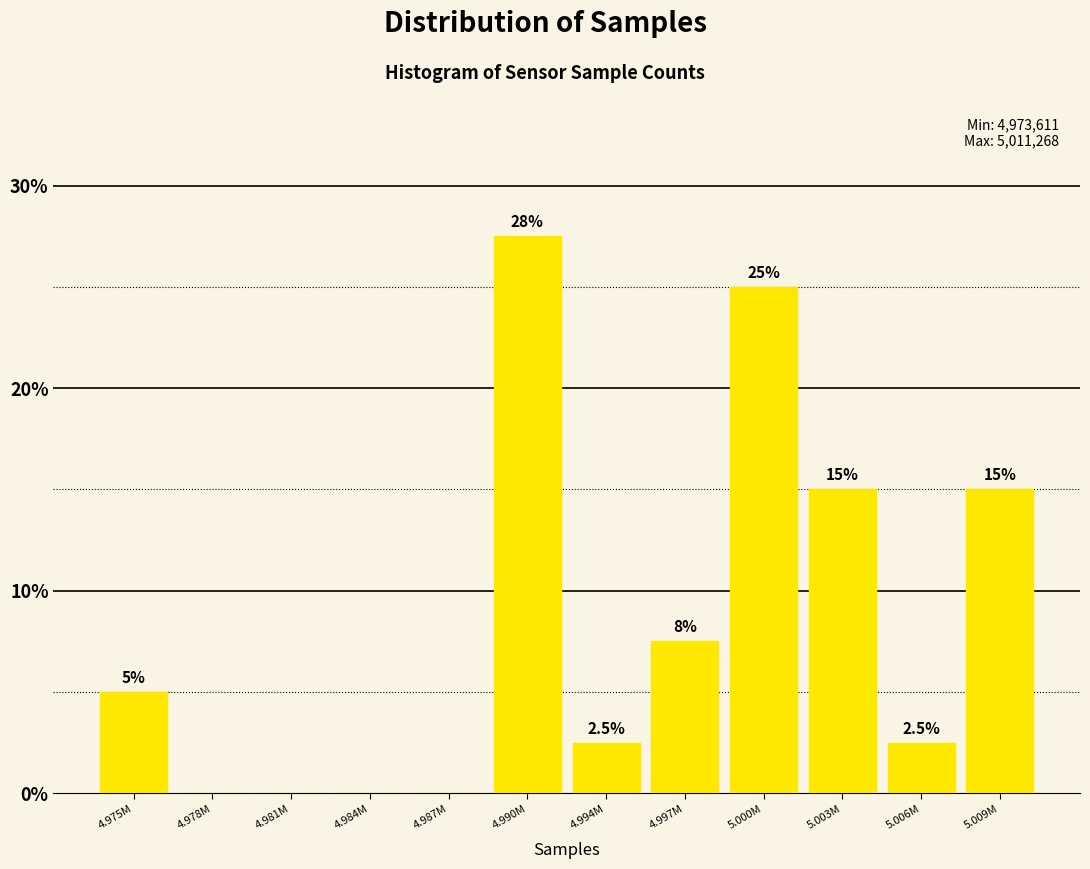

Reading left to right, what are all the values shown in this chart?

4.975M=5.0	4.978M=0.0	4.981M=0.0	4.984M=0.0	4.987M=0.0	4.990M=27.5	4.994M=2.5	4.997M=7.5	5.000M=25.0	5.003M=15.0	5.006M=2.5	5.009M=15.0